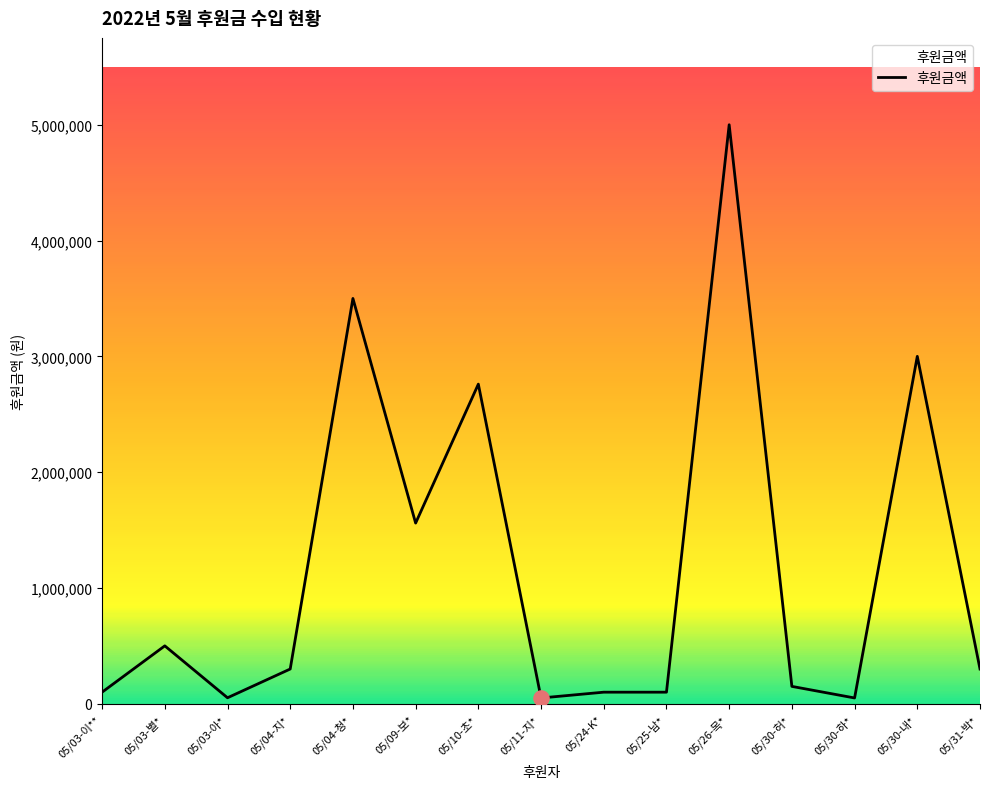

Between 05/03-아* and 05/30-내*, which is larger?

05/30-내*